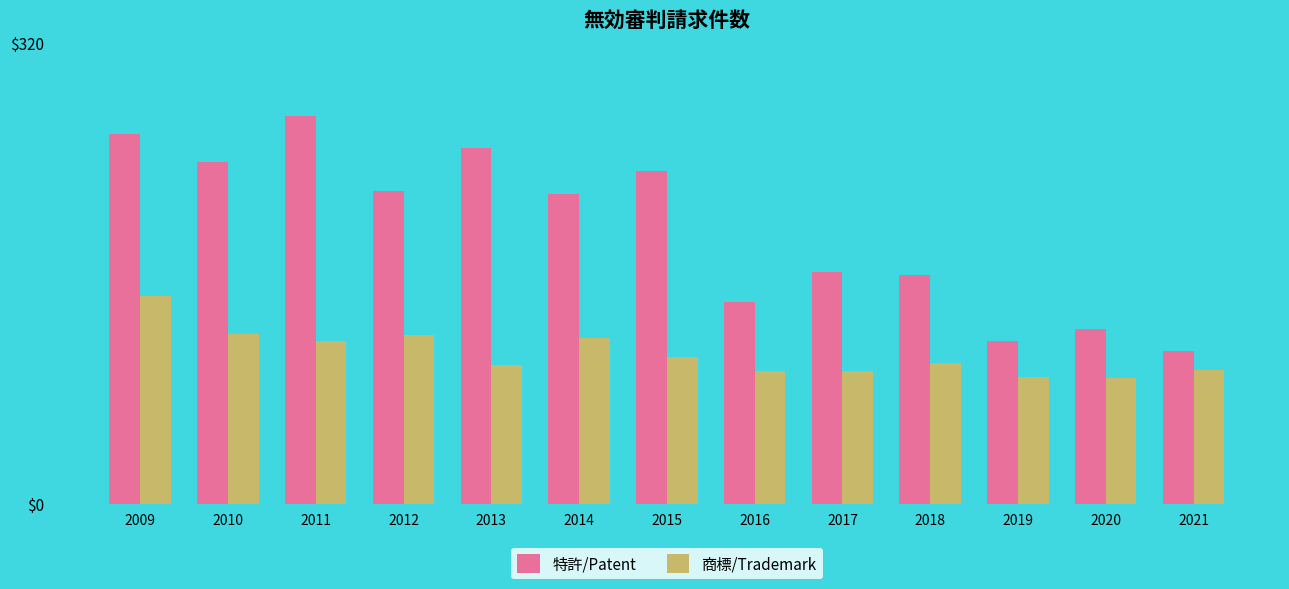

Which series changed the most between 2009 and 2019?

特許/Patent